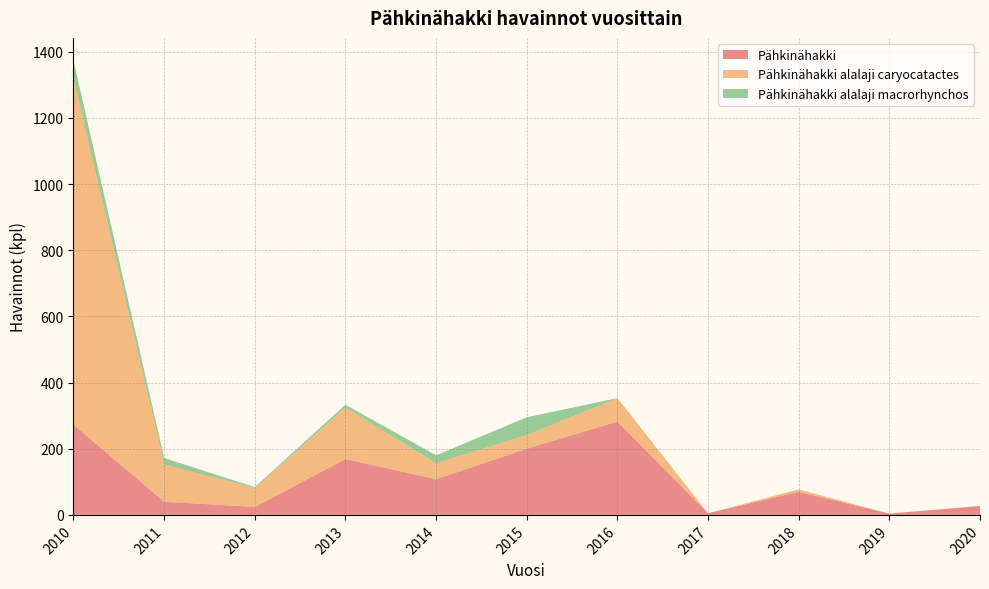

Reading left to right, list all the values displayed in this chart.

Pähkinähakki: 273	40	24	169	108	200	282	5	70	4	27
Pähkinähakki alalaji caryocatactes: 1046	112	57	155	48	41	71	0	7	0	0
Pähkinähakki alalaji macrorhynchos: 54	20	3	9	24	54	0	0	0	0	0